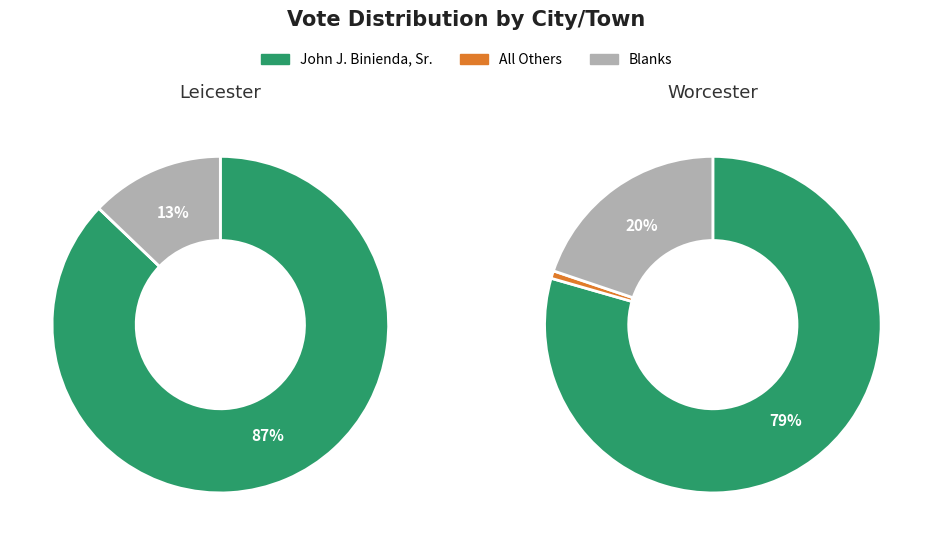

At Leicester, list the series in order from largest to smallest.

John J. Binienda, Sr., Blanks, All Others